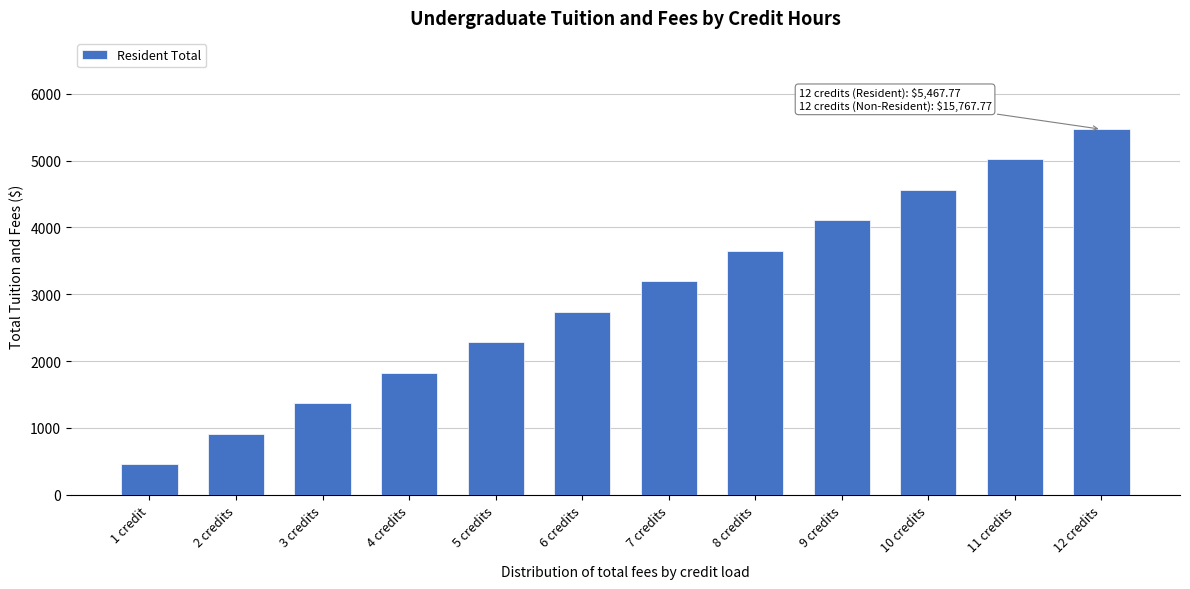

What is the change in value from 3 credits to 12 credits?

+4095.8